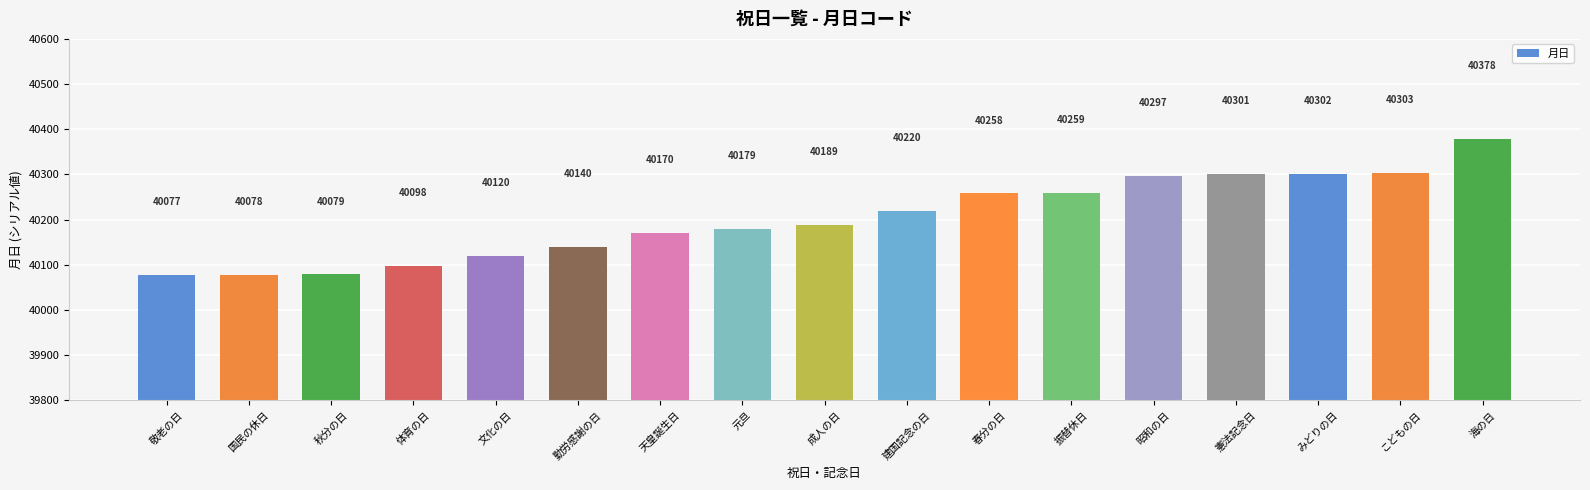

Where is the data nearest to the value 40227?

建国記念の日